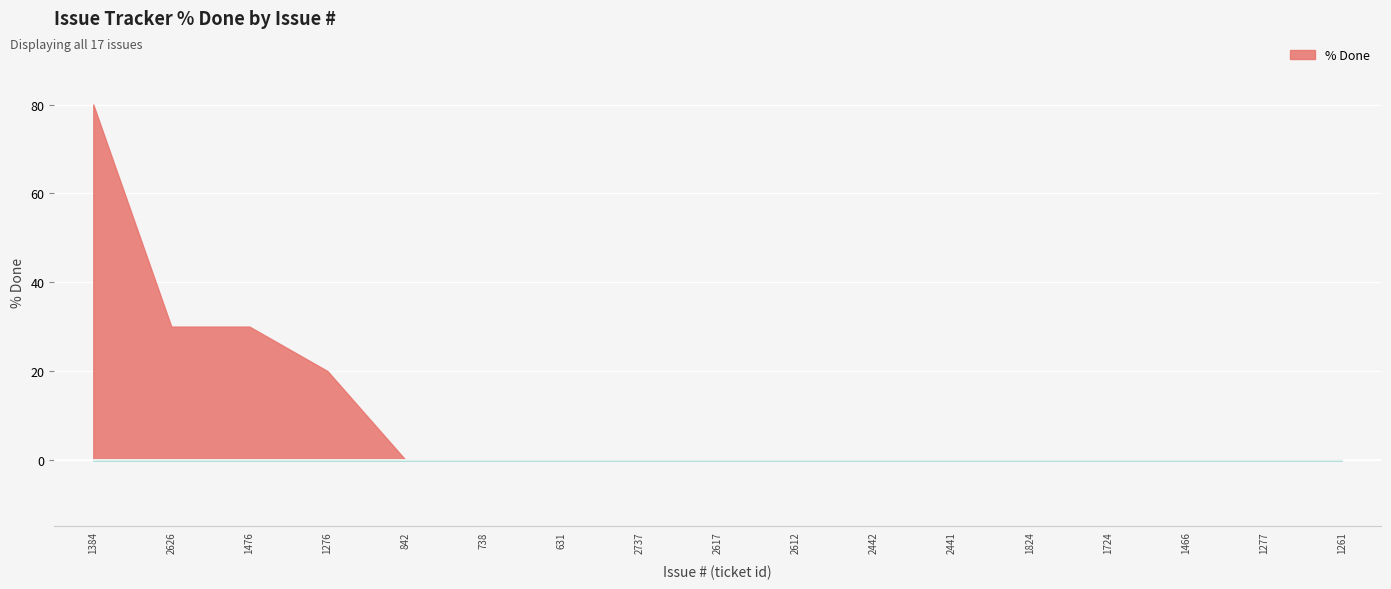

At which category does the chart reach its peak across all series?

1384